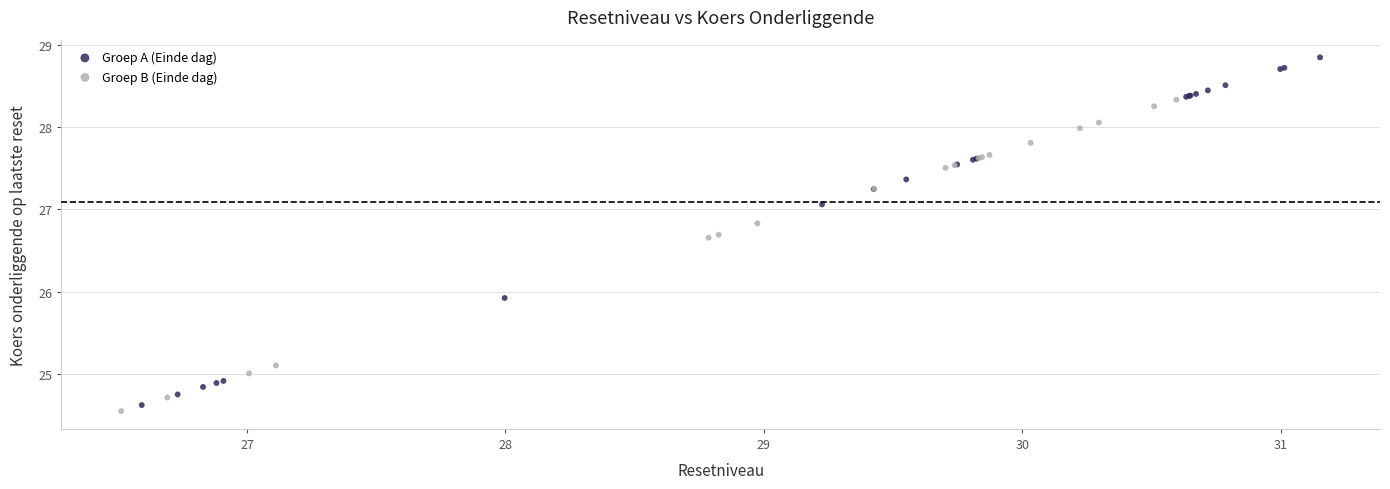

Which series has the widest spread of Y values?

Groep A (Einde dag)